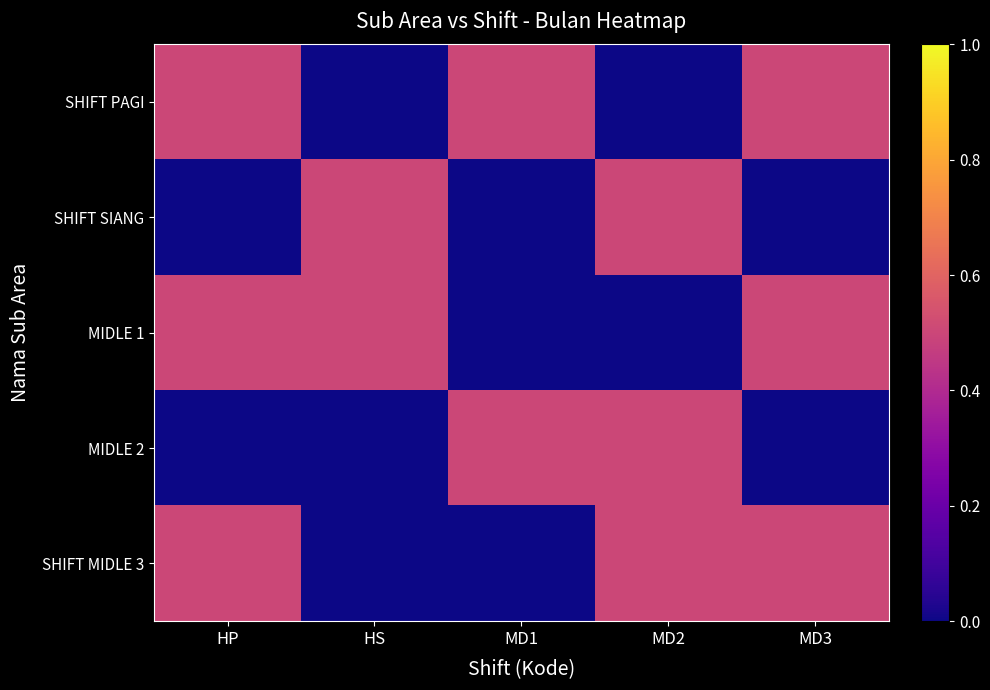

Which series changed the most between HP and HS?

SHIFT PAGI